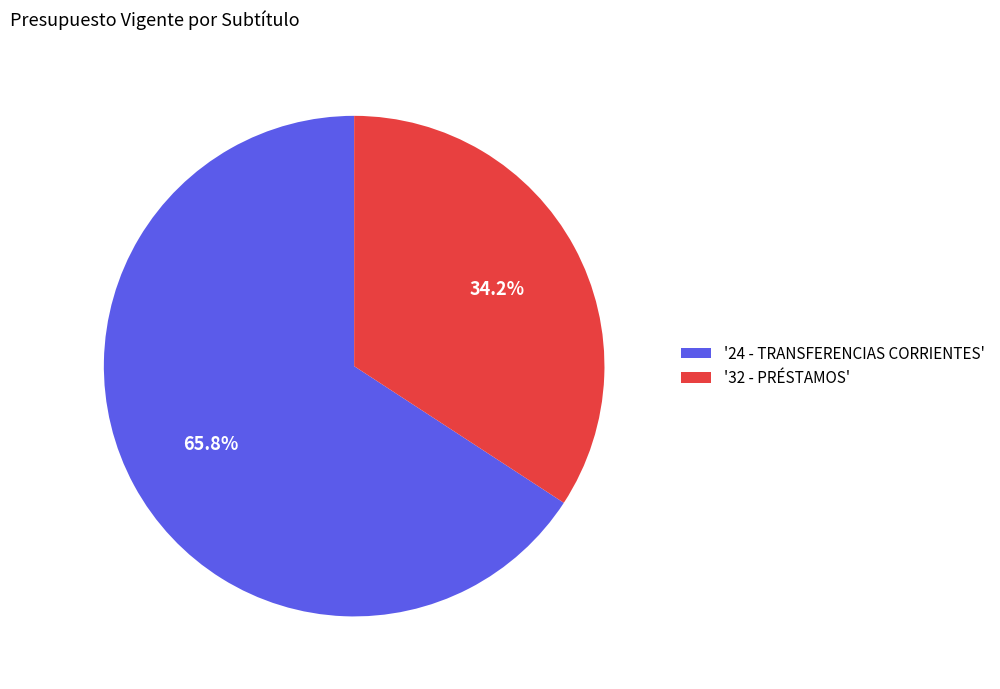

Which category has the smallest portion of the pie?

'32 - PRÉSTAMOS'